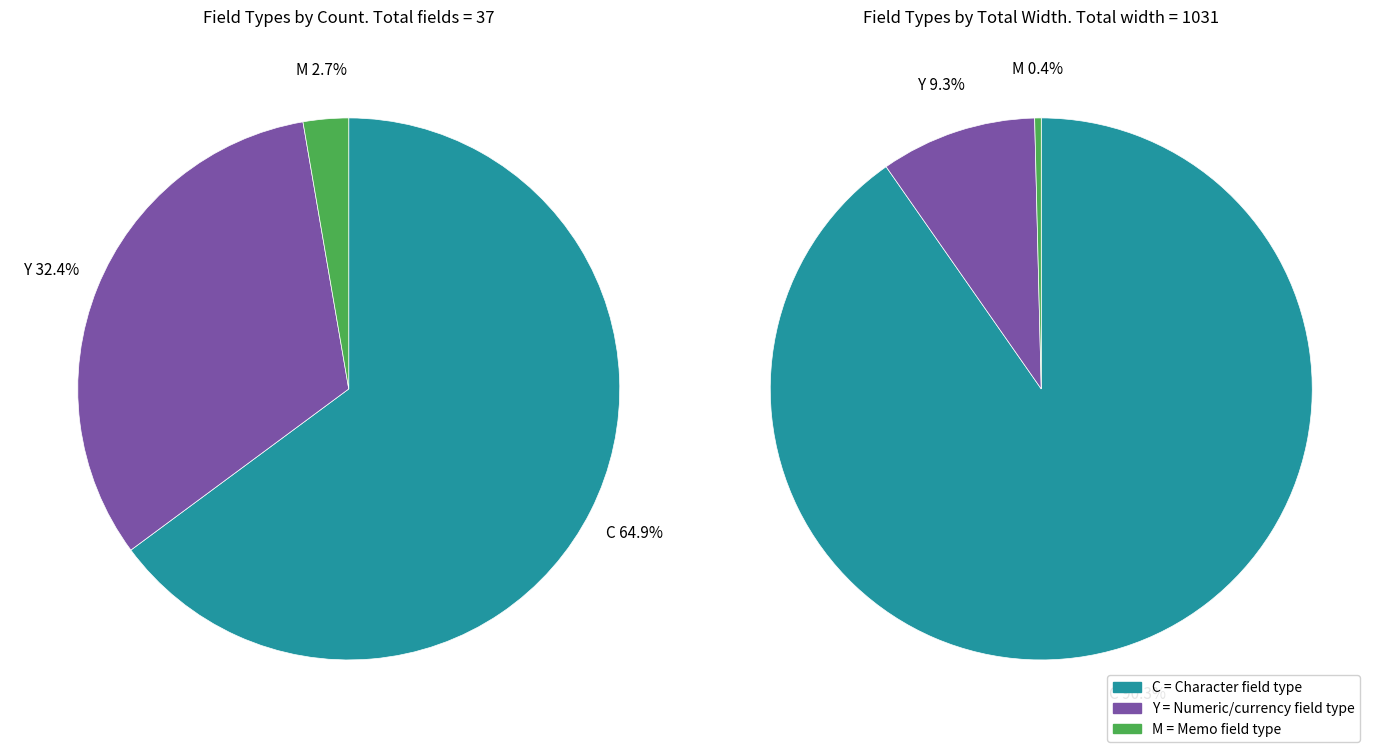

Which category accounts for the majority?

C